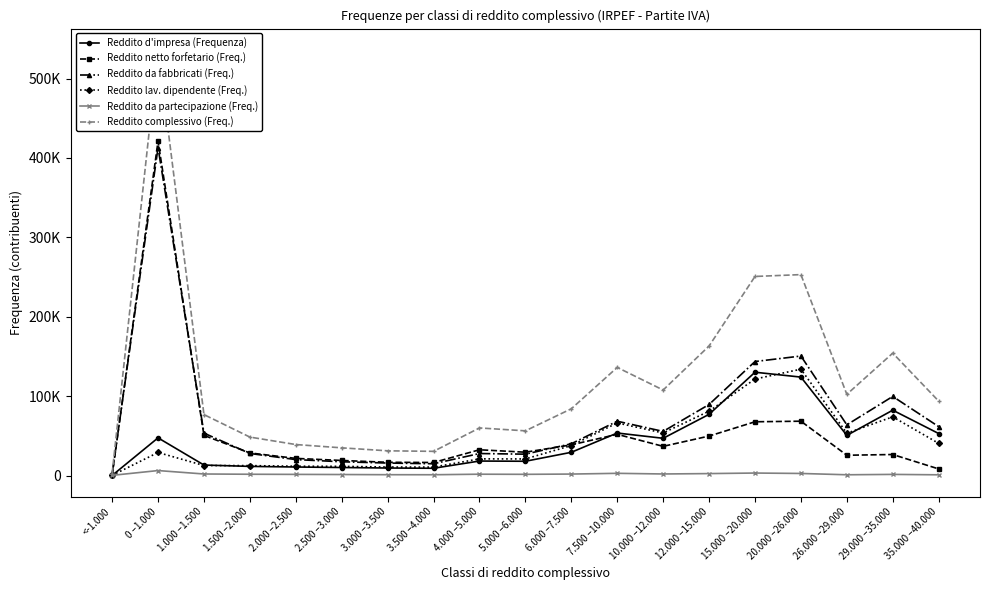

Rank the categories by Reddito netto forfetario (Freq.) value from lowest to highest.

<-1.000, 35.000 –40.000, 3.500 –4.000, 3.000 –3.500, 2.500 –3.000, 2.000 –2.500, 26.000 –29.000, 29.000 –35.000, 1.500 –2.000, 5.000 –6.000, 4.000 –5.000, 10.000 –12.000, 6.000 –7.500, 12.000 –15.000, 1.000 –1.500, 7.500 –10.000, 15.000 –20.000, 20.000 –26.000, 0 –1.000